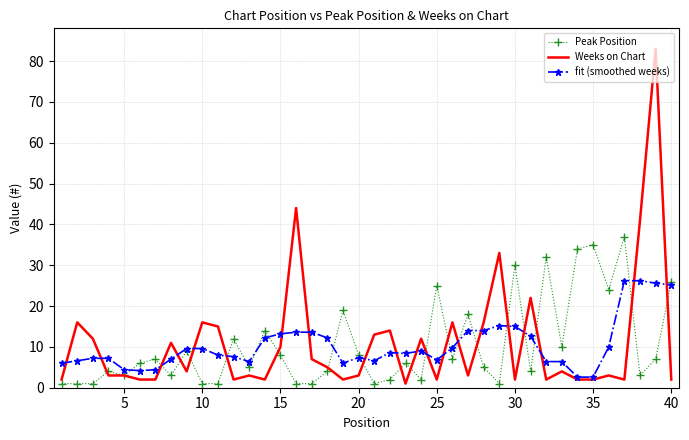

Which series has the largest range (max minus min)?

Weeks on Chart